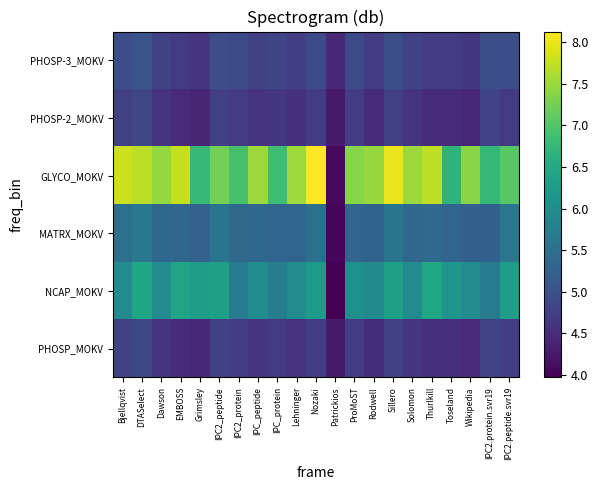

What is the spread (max minus min) of values at Solomon?

2.9